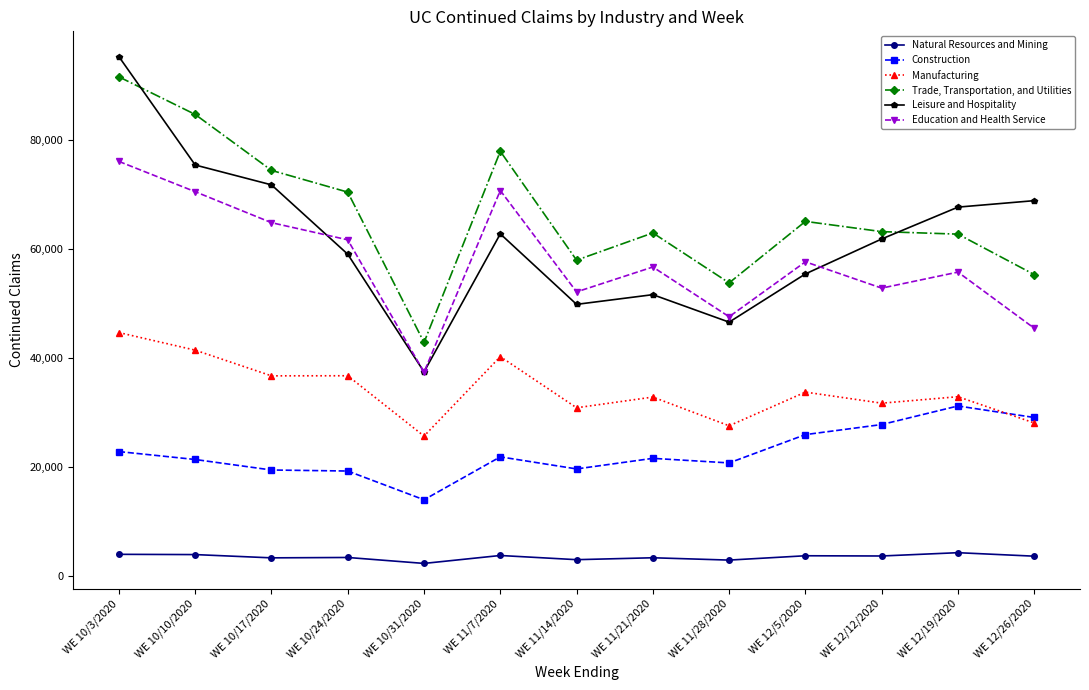

Rank the series at WE 12/12/2020 from highest to lowest value.

Trade, Transportation, and Utilities, Leisure and Hospitality, Education and Health Service, Manufacturing, Construction, Natural Resources and Mining